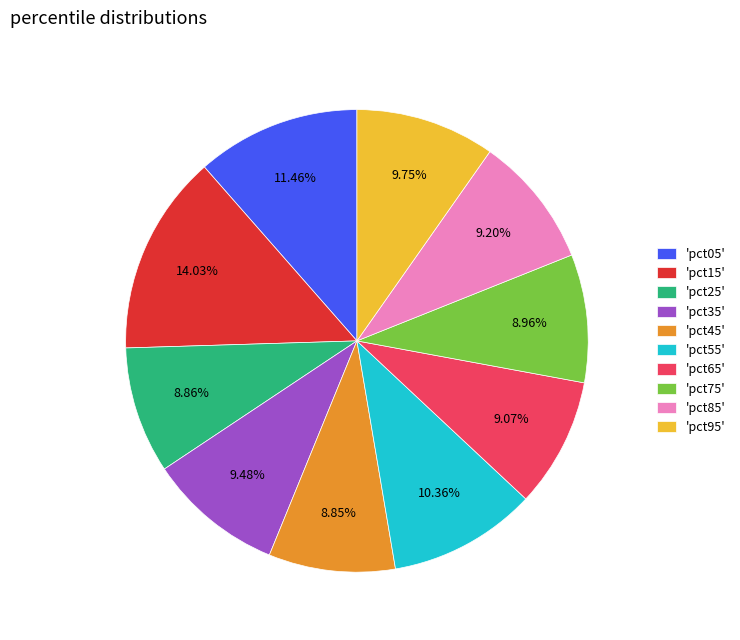

Between 'pct95' and 'pct55', which is larger?

'pct55'